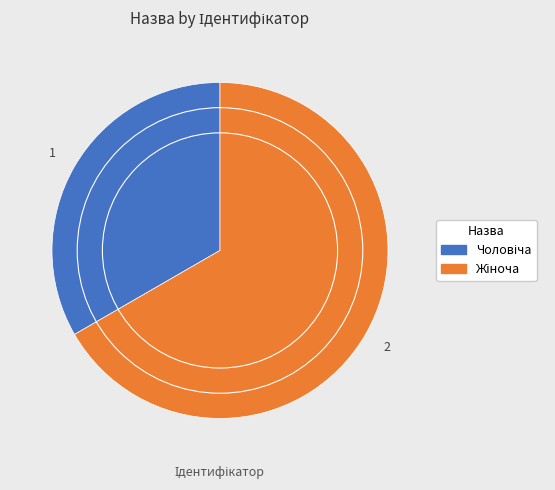

Is there any slice that represents more than half of the pie?

Yes